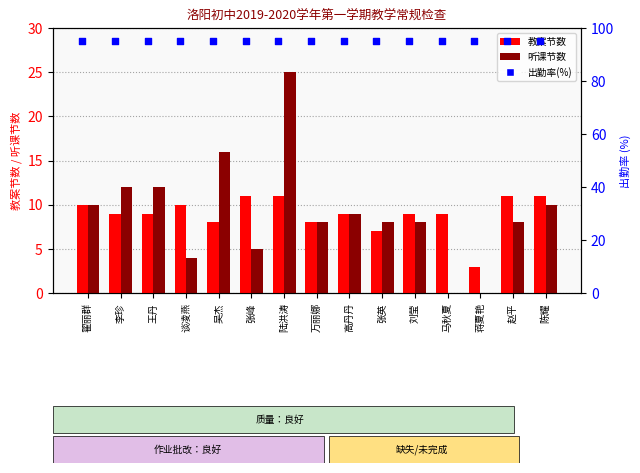

Is the value of 教案节数 at 翟丽群 greater than the value of 出勤率(%) at 谈凌燕?

No